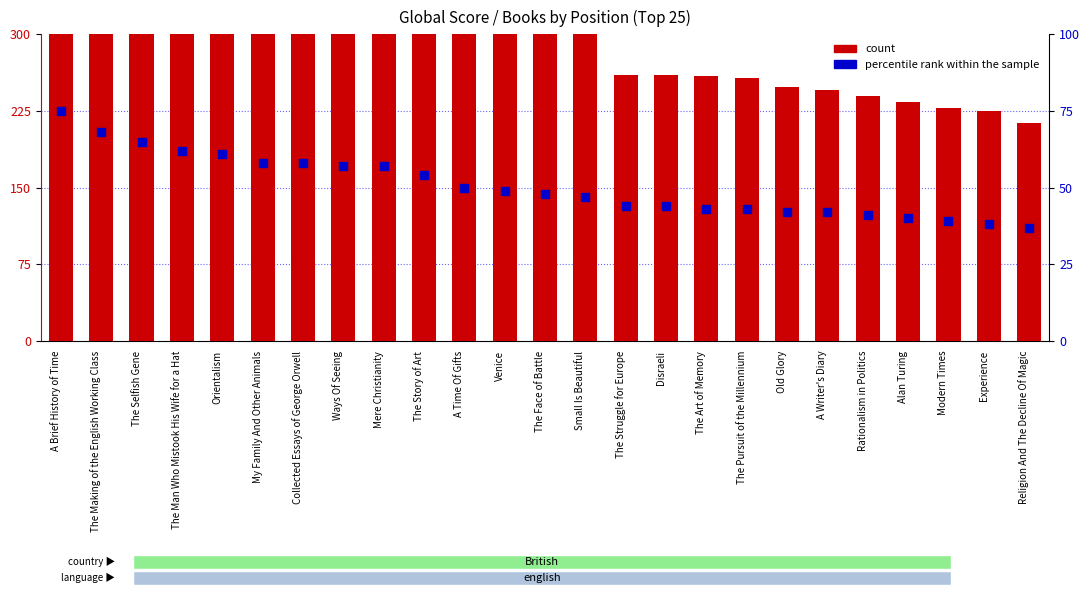

What is the total value across all series at The Man Who Mistook His Wife for a Hat?

601